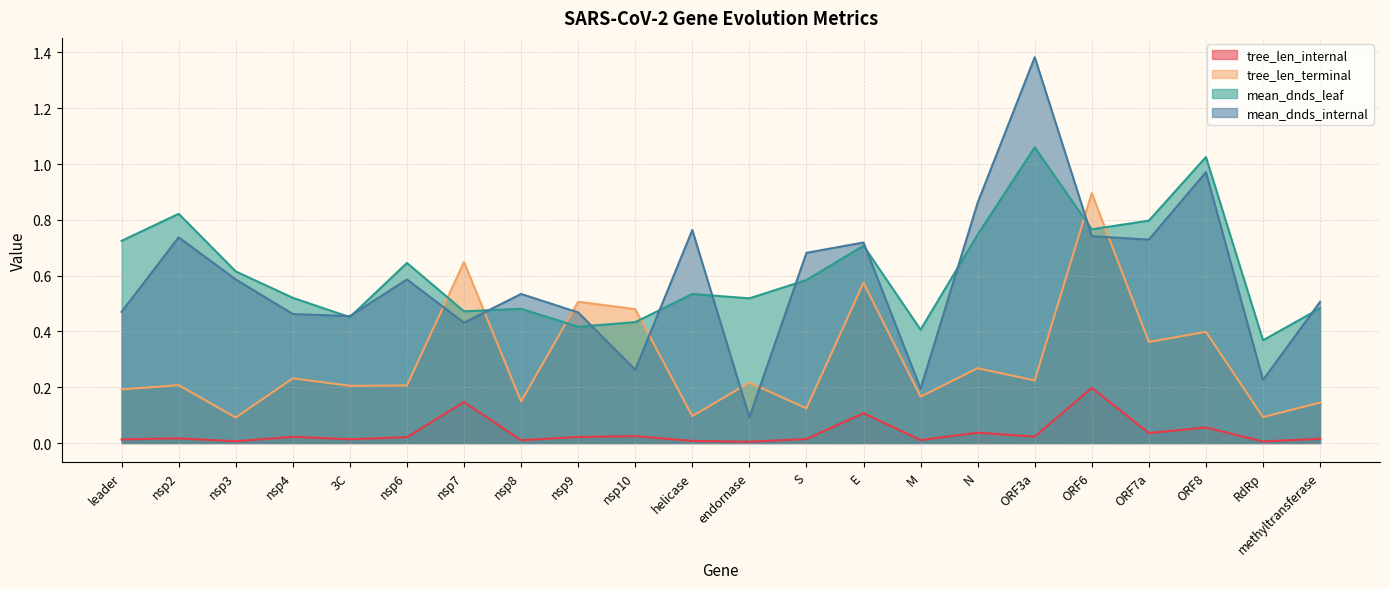

Reading left to right, transcribe all the data shown in this chart.

tree_len_internal: leader=0.0	nsp2=0.0	nsp3=0.0	nsp4=0.0	3C=0.0	nsp6=0.0	nsp7=0.1	nsp8=0.0	nsp9=0.0	nsp10=0.0	helicase=0.0	endornase=0.0	S=0.0	E=0.1	M=0.0	N=0.0	ORF3a=0.0	ORF6=0.2	ORF7a=0.0	ORF8=0.1	RdRp=0.0	methyltransferase=0.0
tree_len_terminal: leader=0.2	nsp2=0.2	nsp3=0.1	nsp4=0.2	3C=0.2	nsp6=0.2	nsp7=0.6	nsp8=0.1	nsp9=0.5	nsp10=0.5	helicase=0.1	endornase=0.2	S=0.1	E=0.6	M=0.2	N=0.3	ORF3a=0.2	ORF6=0.9	ORF7a=0.4	ORF8=0.4	RdRp=0.1	methyltransferase=0.1
mean_dnds_leaf: leader=0.7	nsp2=0.8	nsp3=0.6	nsp4=0.5	3C=0.5	nsp6=0.6	nsp7=0.5	nsp8=0.5	nsp9=0.4	nsp10=0.4	helicase=0.5	endornase=0.5	S=0.6	E=0.7	M=0.4	N=0.7	ORF3a=1.1	ORF6=0.8	ORF7a=0.8	ORF8=1.0	RdRp=0.4	methyltransferase=0.5
mean_dnds_internal: leader=0.5	nsp2=0.7	nsp3=0.6	nsp4=0.5	3C=0.5	nsp6=0.6	nsp7=0.4	nsp8=0.5	nsp9=0.5	nsp10=0.3	helicase=0.8	endornase=0.1	S=0.7	E=0.7	M=0.2	N=0.9	ORF3a=1.4	ORF6=0.7	ORF7a=0.7	ORF8=1.0	RdRp=0.2	methyltransferase=0.5